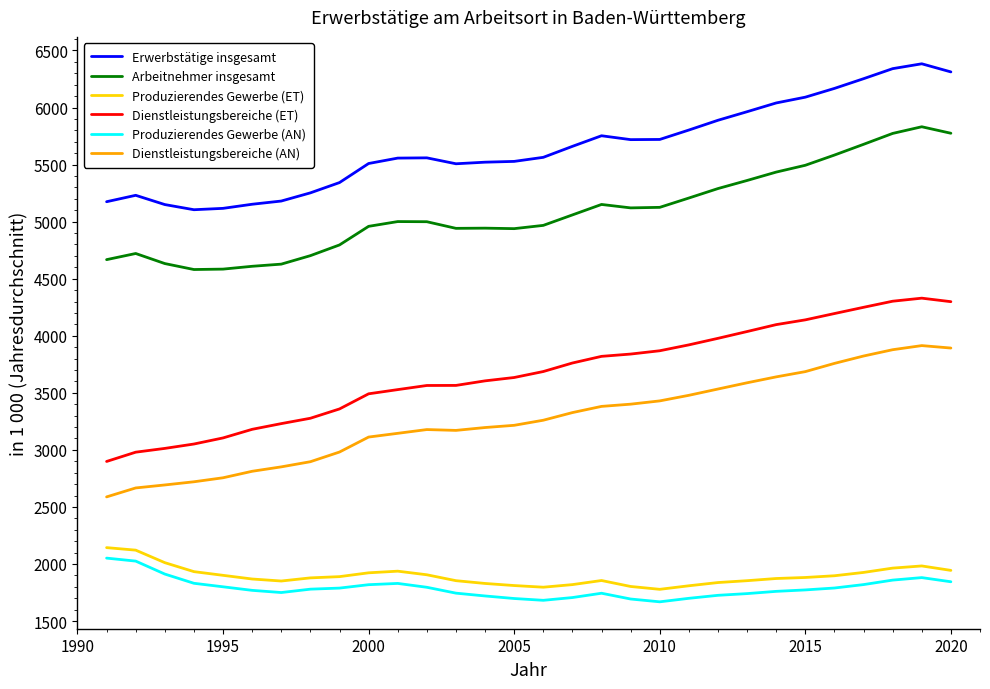

True or false: Erwerbstätige insgesamt and Produzierendes Gewerbe (ET) intersect in this chart.

False